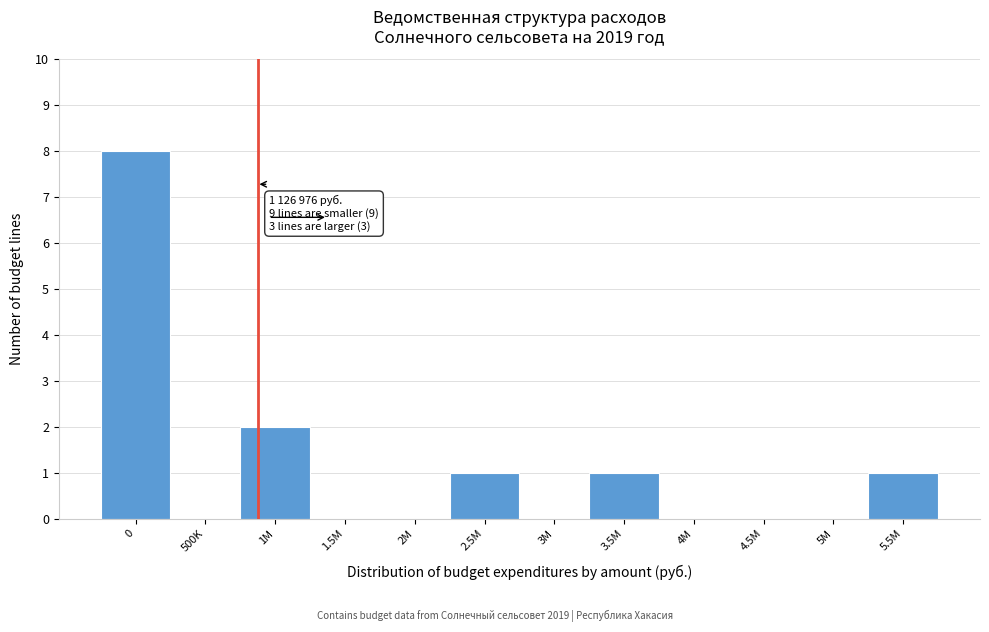

Reading left to right, what are all the values shown in this chart?

0=8	500K=0	1M=2	1.5M=0	2M=0	2.5M=1	3M=0	3.5M=1	4M=0	4.5M=0	5M=0	5.5M=1